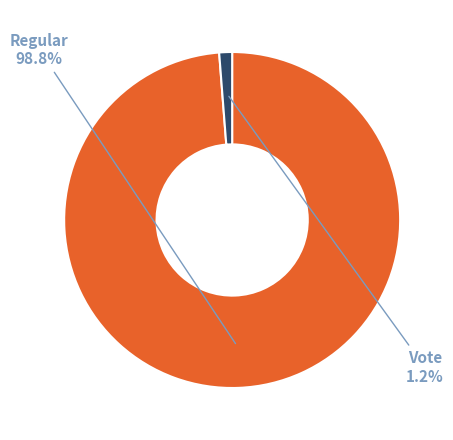

True or false: Regular accounts for 99% of the total.

True